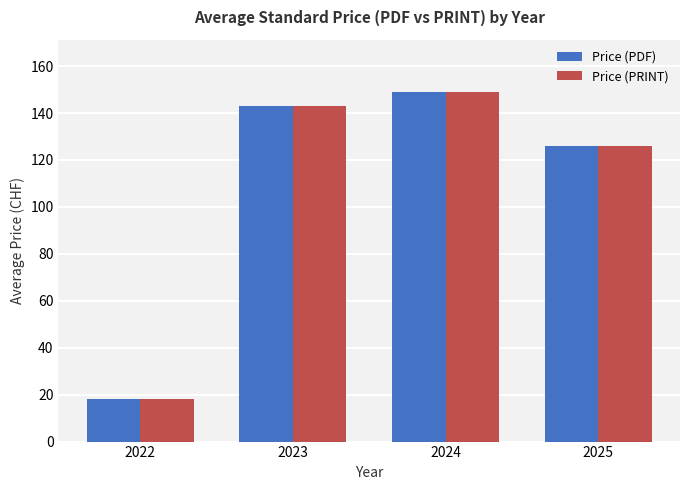

Reading left to right, list all the values displayed in this chart.

Price (PDF): 2022=18.0	2023=143.0	2024=148.9	2025=125.8
Price (PRINT): 2022=18.0	2023=143.0	2024=148.9	2025=125.8